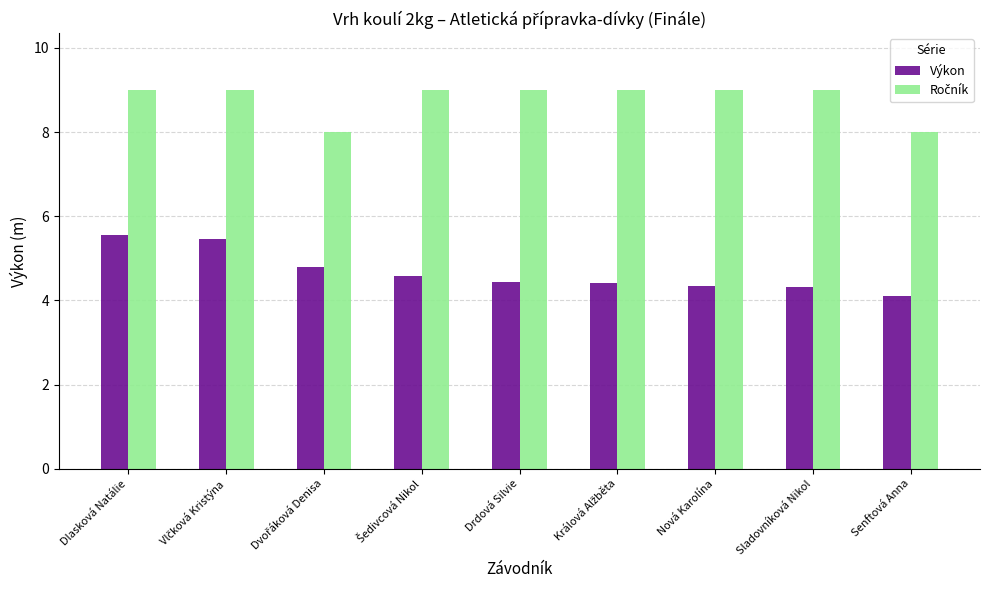

What position from the right is Nová Karolína?

3